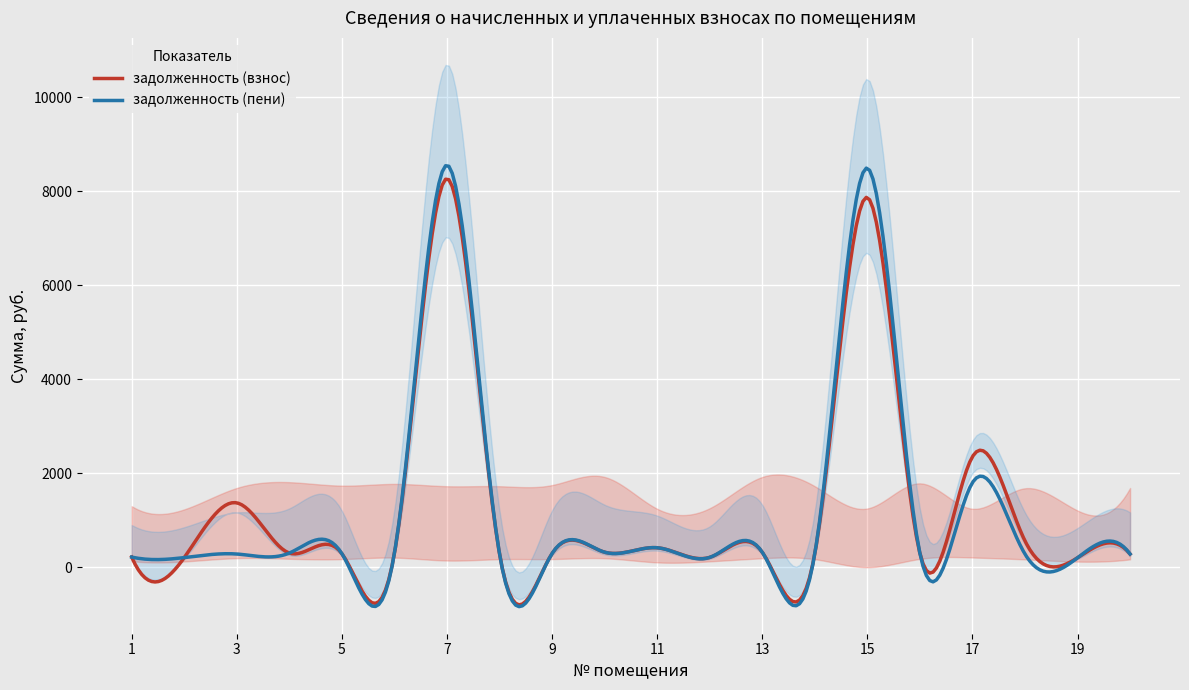

What is the value of the задолженность (пени) point at the 18th from the left?

280.1